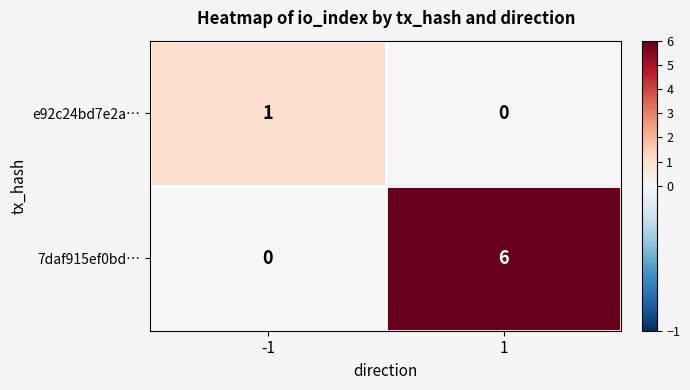

At which category is the sum across all series the highest?

1